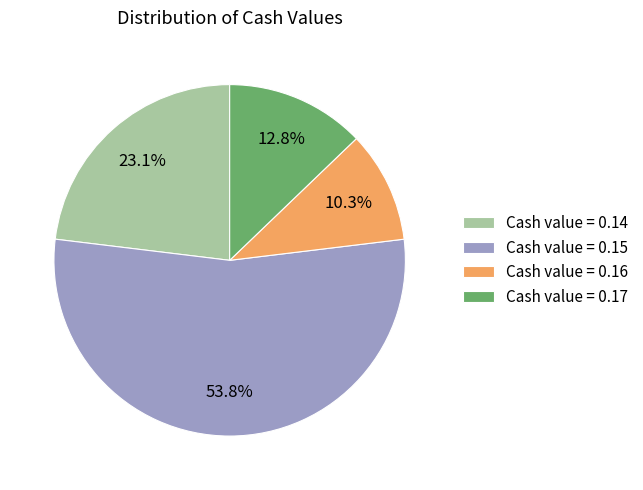

To the nearest percent, what is the average slice percentage?

25%